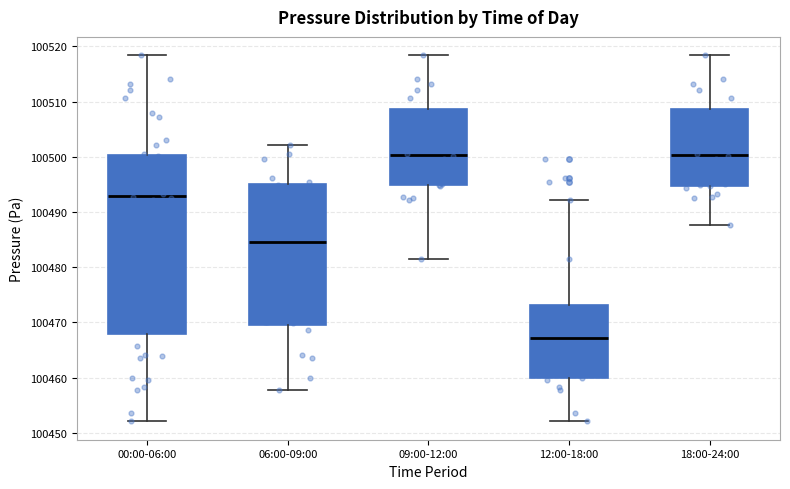

Reading left to right, read every box against the y-axis: the position of its median line, the range the box covers, and the ends of its whiskers. The values are not printed on the chart, so give them approximately, as read against the axis.

00:00-06:00: median 100493, box 100468 to 100500, whiskers 100452 to 100518
06:00-09:00: median 100485, box 100470 to 100495, whiskers 100458 to 100502
09:00-12:00: median 100500, box 100495 to 100509, whiskers 100482 to 100518
12:00-18:00: median 100467, box 100460 to 100473, whiskers 100452 to 100492
18:00-24:00: median 100500, box 100495 to 100509, whiskers 100488 to 100518